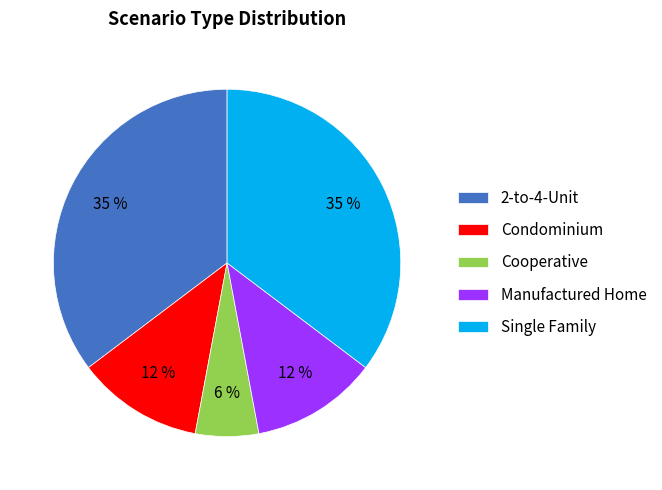

True or false: Condominium accounts for 12% of the total.

True